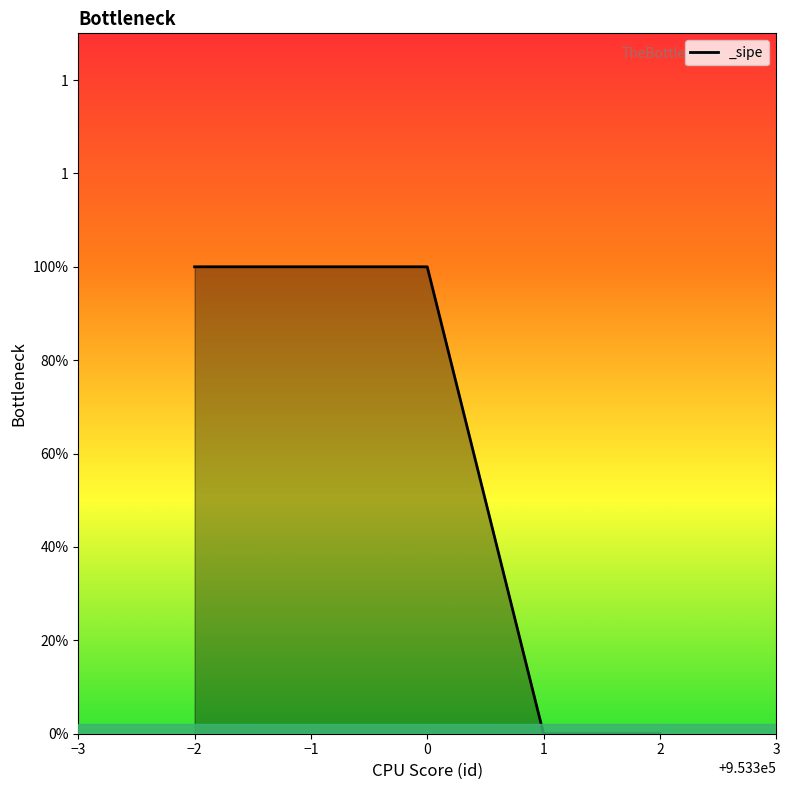

What is the average value?

1